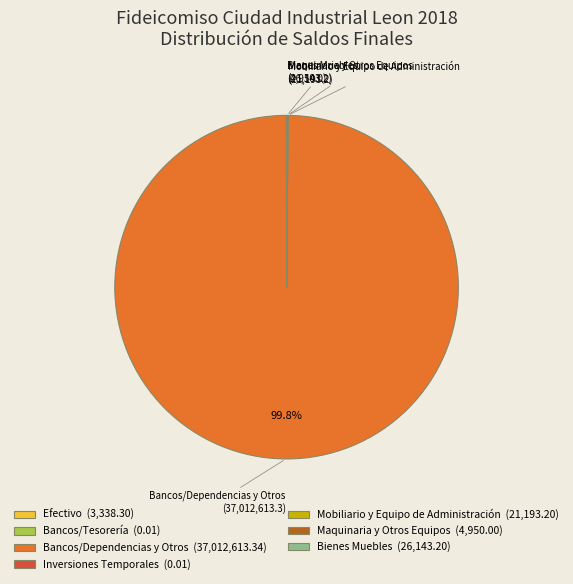

What percentage is NOT represented by Bancos/Dependencias y Otros (37,012,613.34)?

0.2%